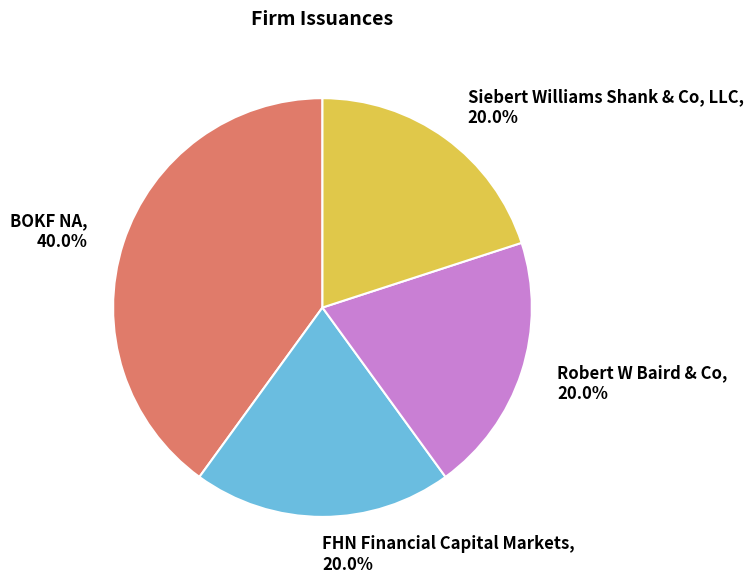

What is the largest slice in the pie chart?

BOKF NA